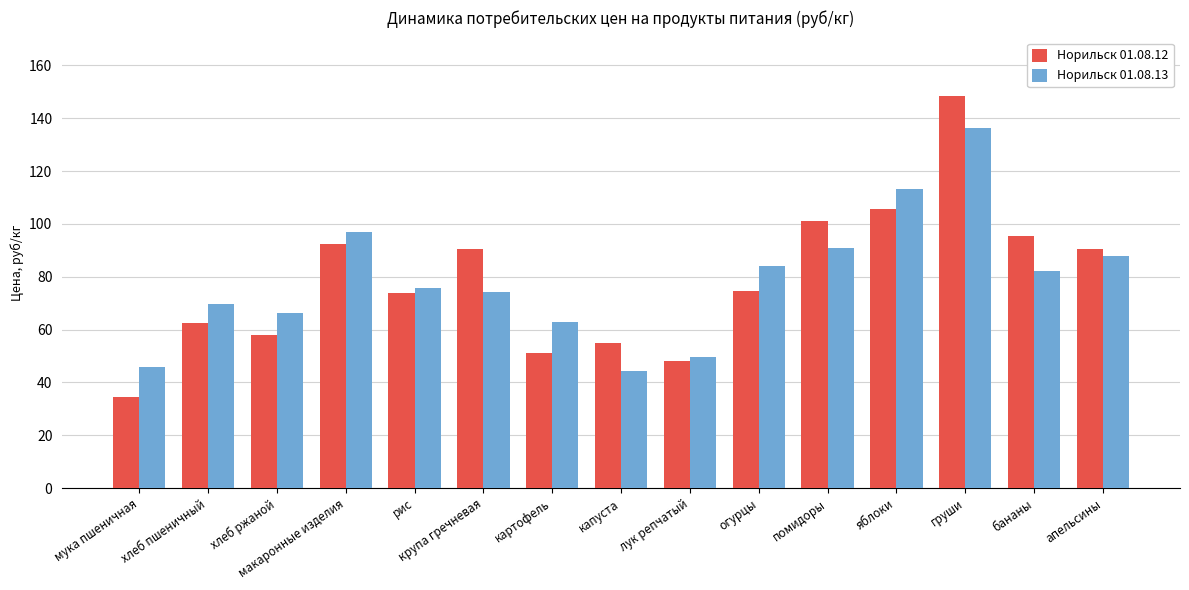

What position from the left is макаронные изделия?

4